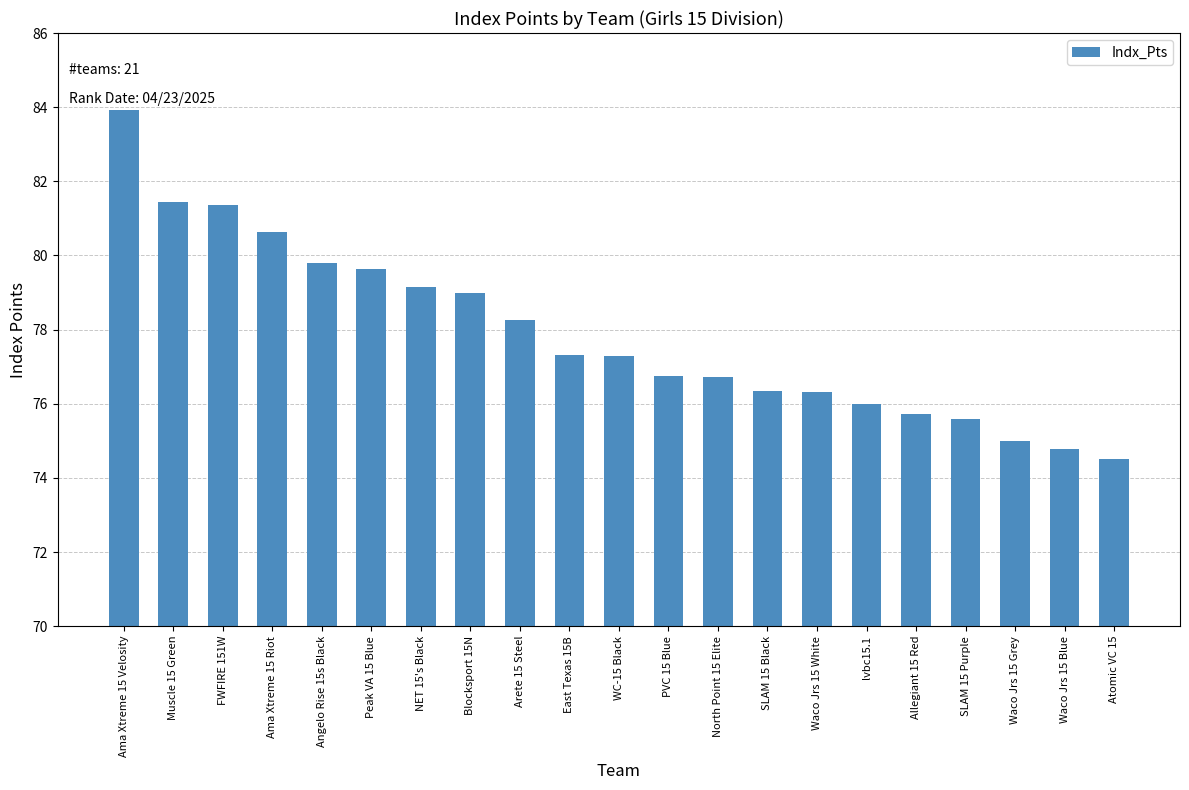

What is the change in value from Angelo Rise 15s Black to Peak VA 15 Blue?

-0.2